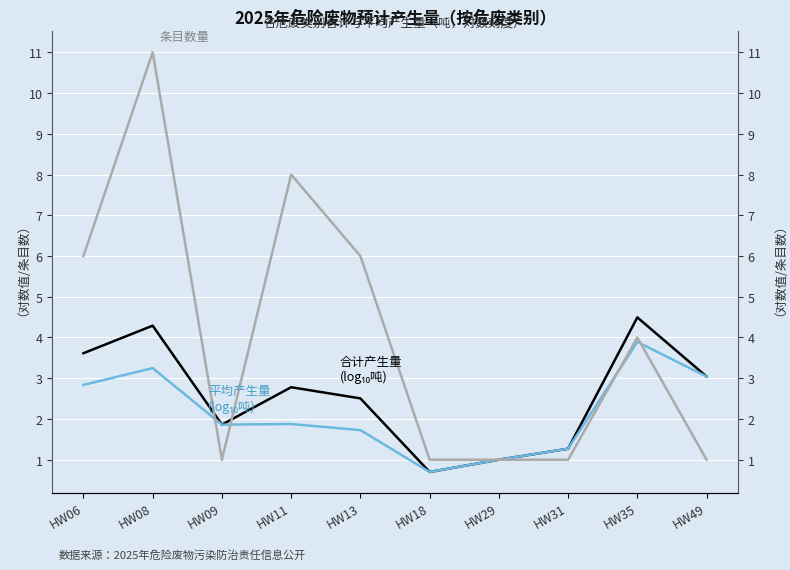

Which series has the widest spread of values?

条目数量（项）